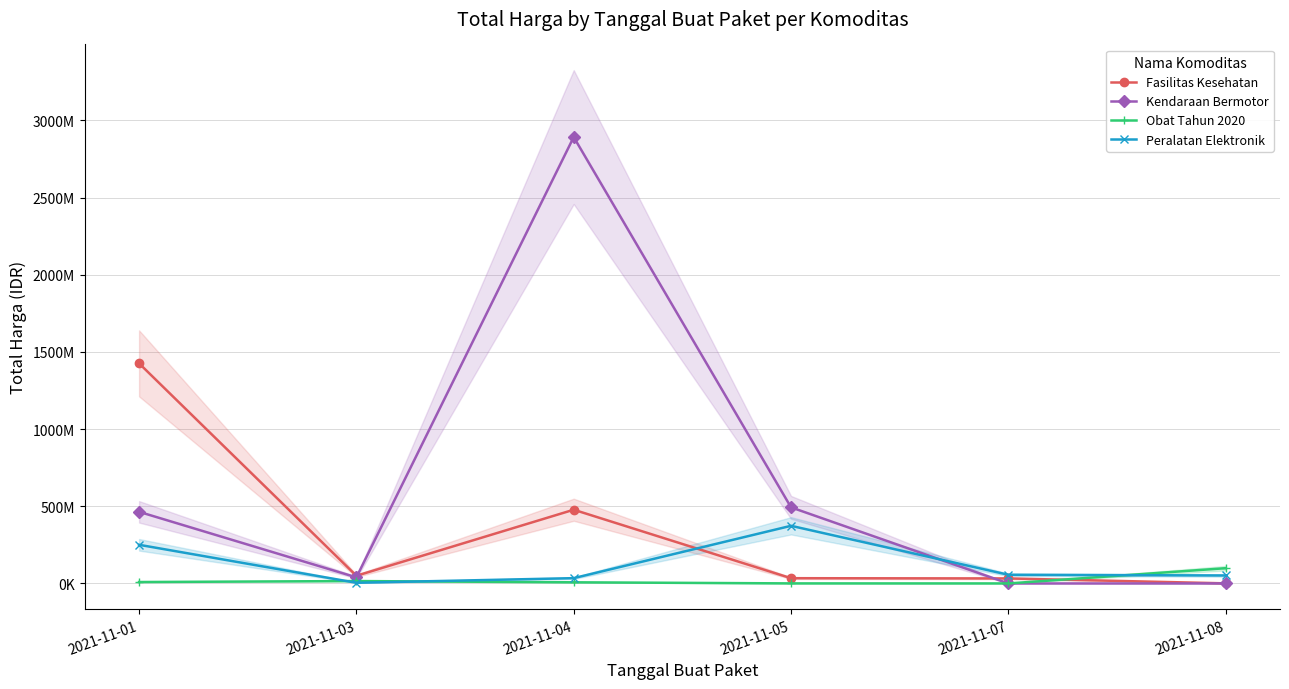

What is the difference between the highest and lowest values at 2021-11-04?

2884720760